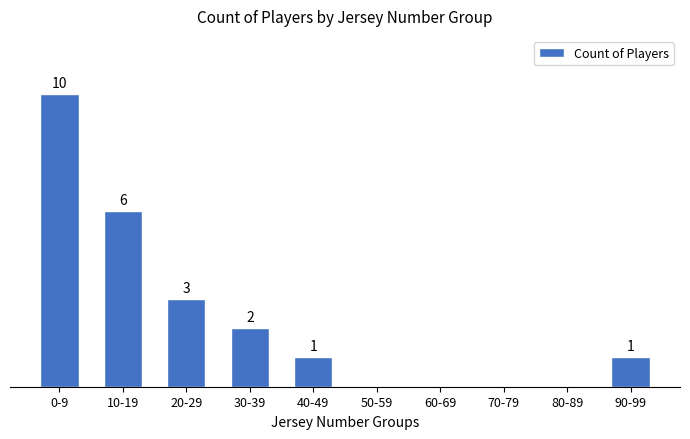

At which label does the data first exceed 1?

0-9